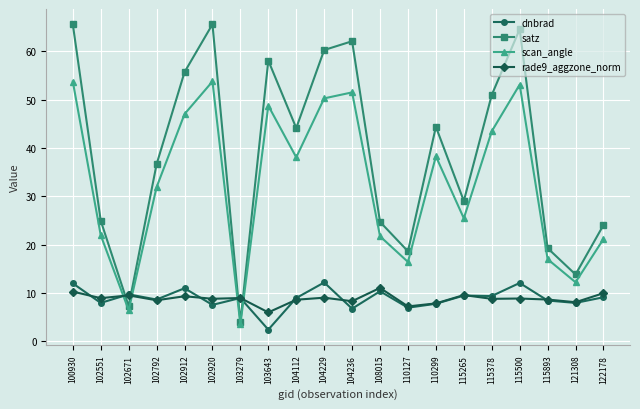

Between 102551 and 110127, which series saw the biggest shift?

satz